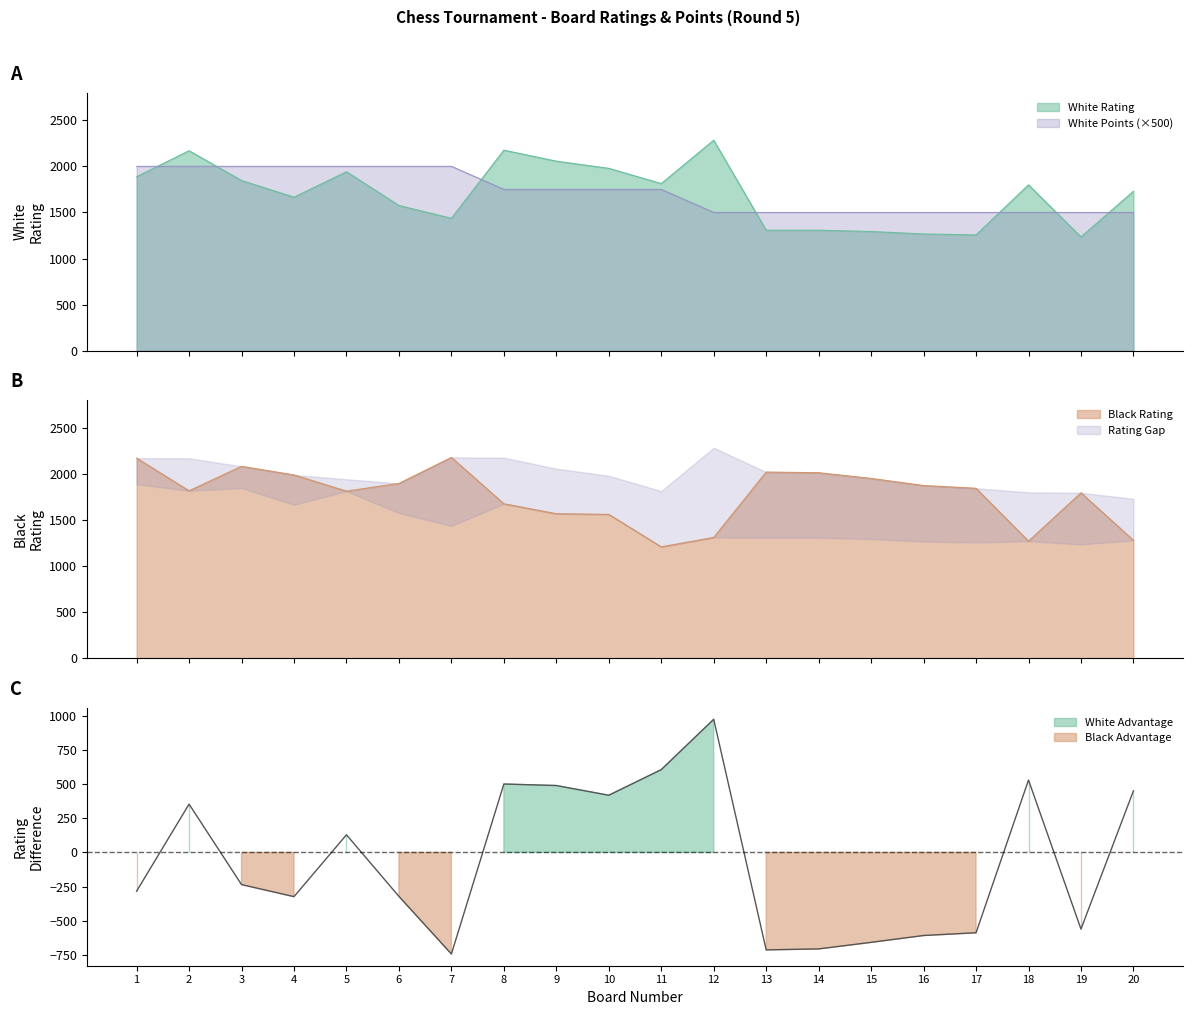

What is the total value across all series at 15?

4743